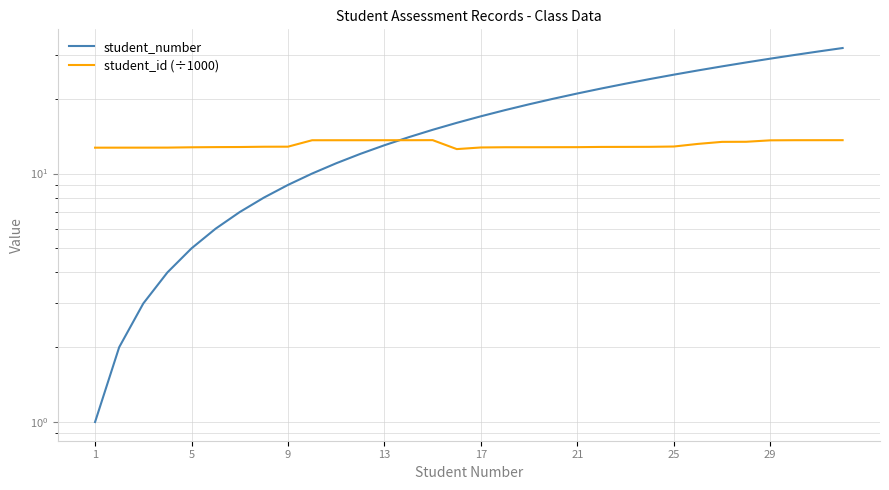

At which label is student_id (÷1000) closest to 13?

25